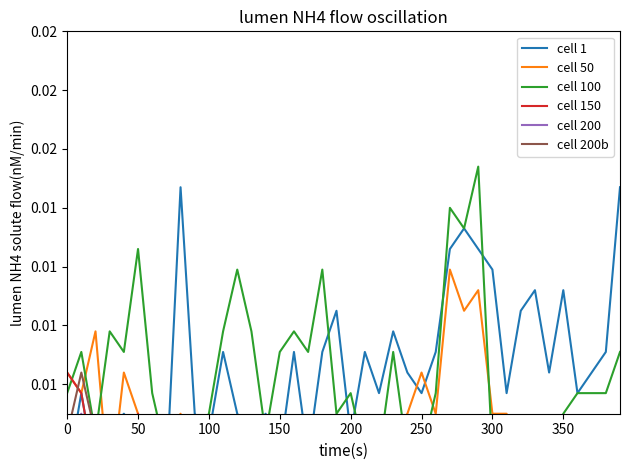

Count the cell 50 values in the range 0 to 1.

40